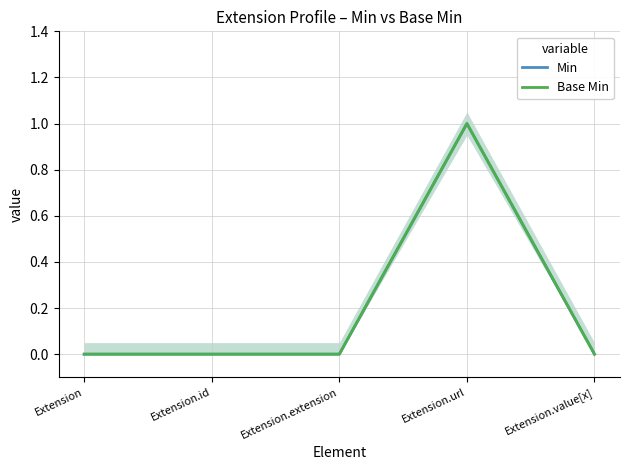

How many Min values are between 0 and 1?

5